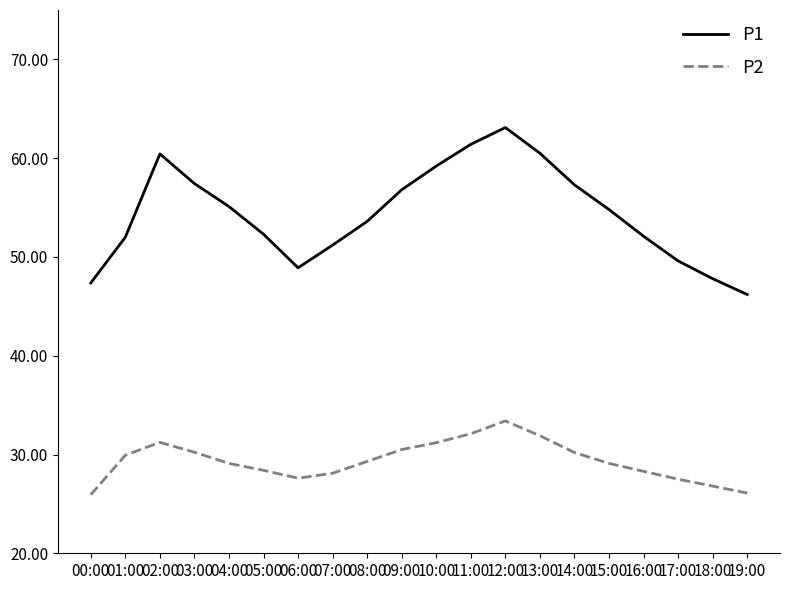

The P2 series shows 28.3 at 16:00. True or false?

True